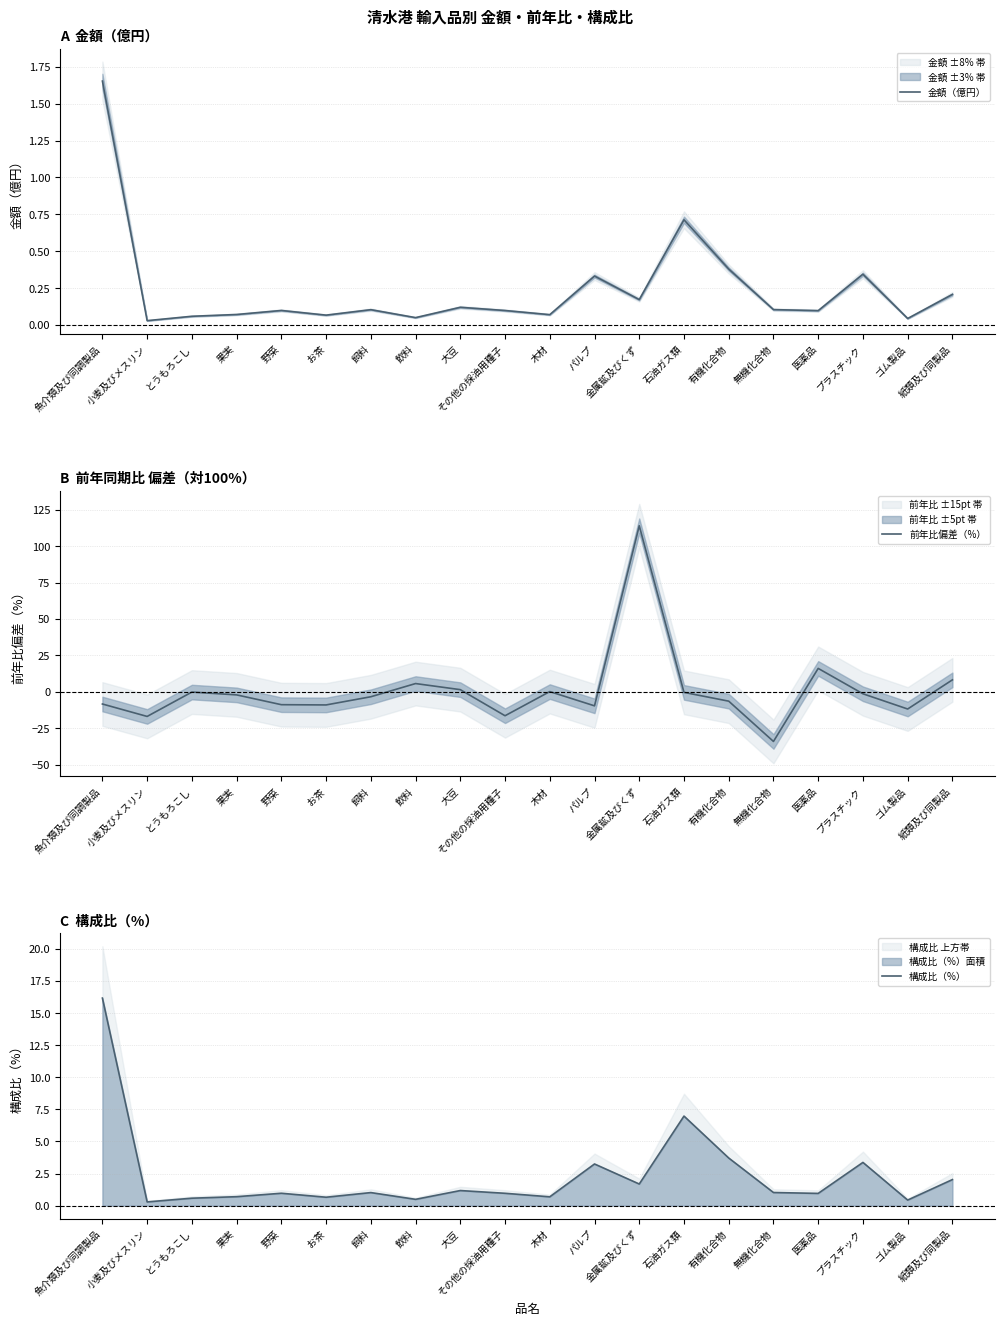

Between 飲料 and 有機化合物, which series saw the biggest shift?

前年比偏差（%）